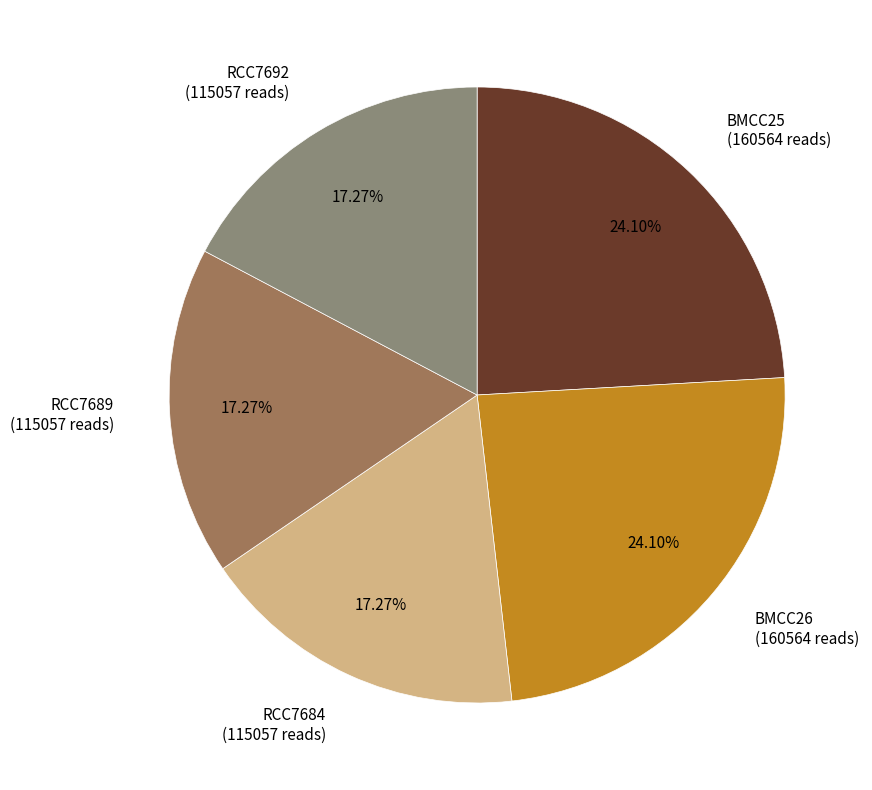

Does RCC7684 represent more than half of the total?

No